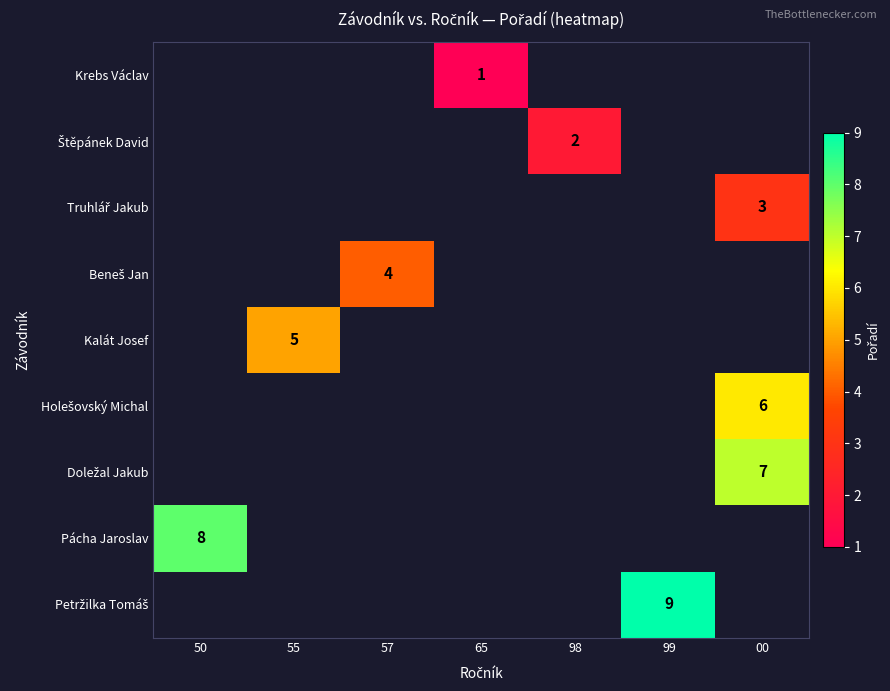

How many positive values does the Doležal Jakub series have?

1